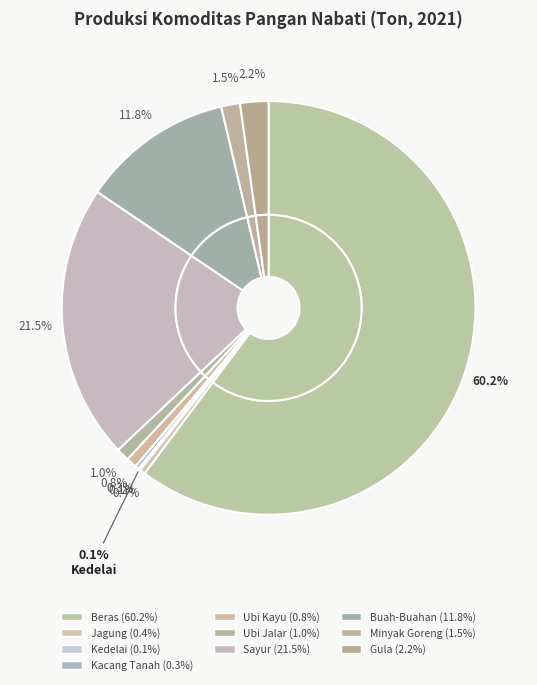

What portion of the pie excludes Kedelai?

99.9%